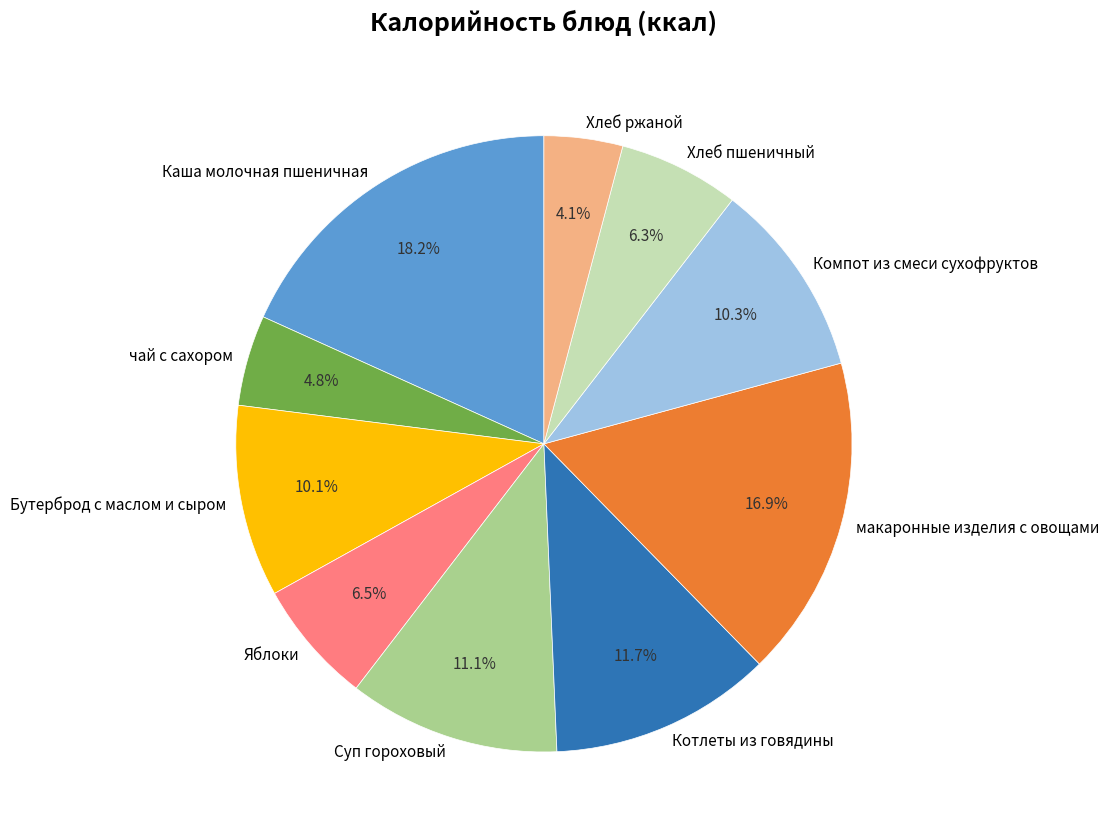

How many slices are in this pie chart?

10